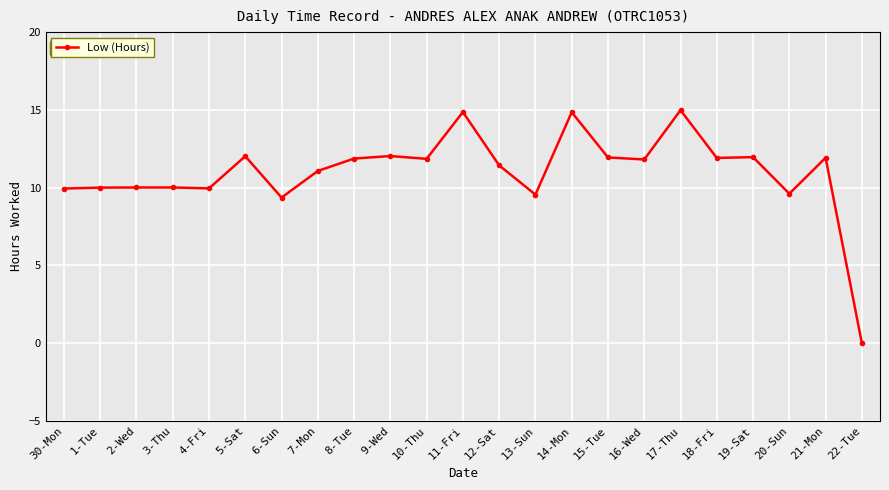

True or false: the data has more than 0 interior local peaks.

True